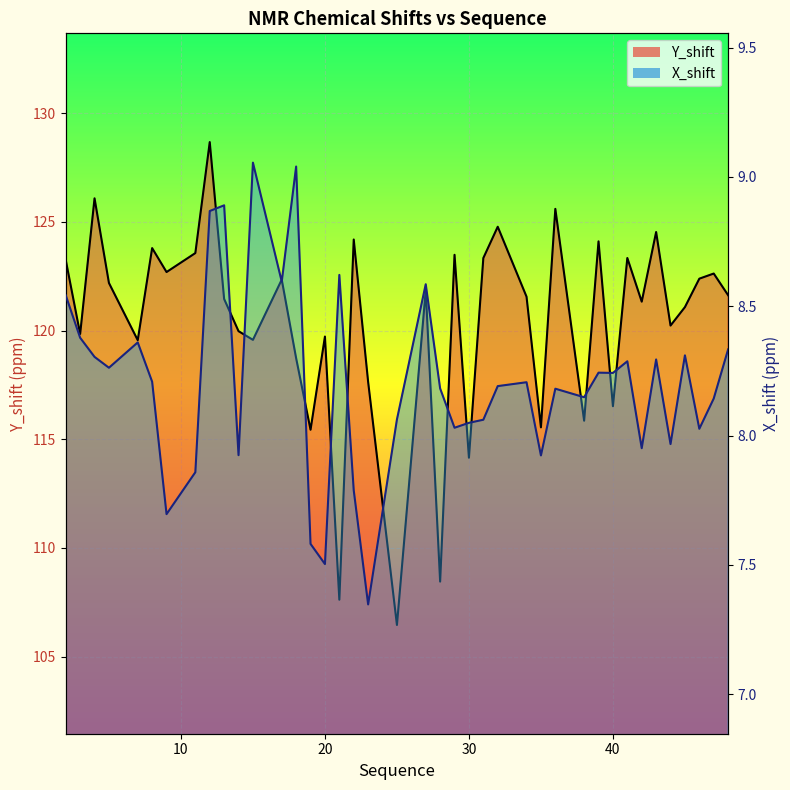

Which has a higher value, 30 or 35?

35